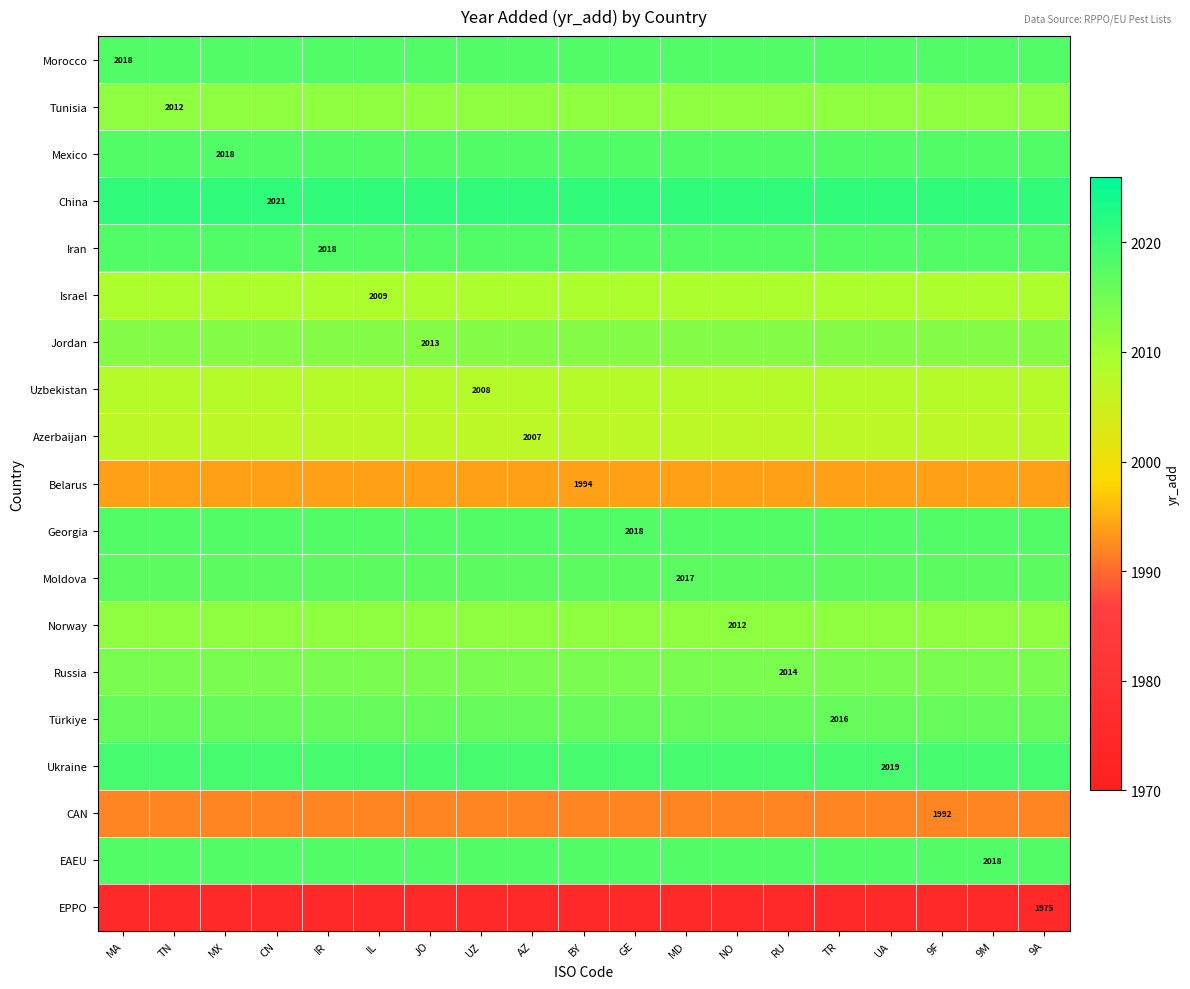

The value of Türkiye at TR is 3304. True or false?

False